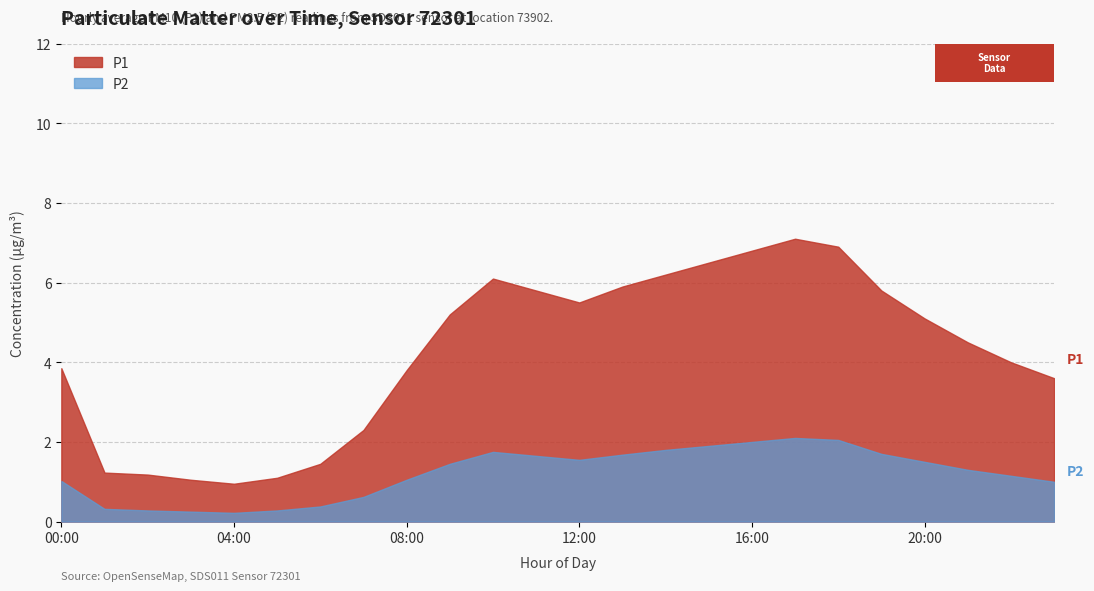

How many values in the P1 series are below 5?

12